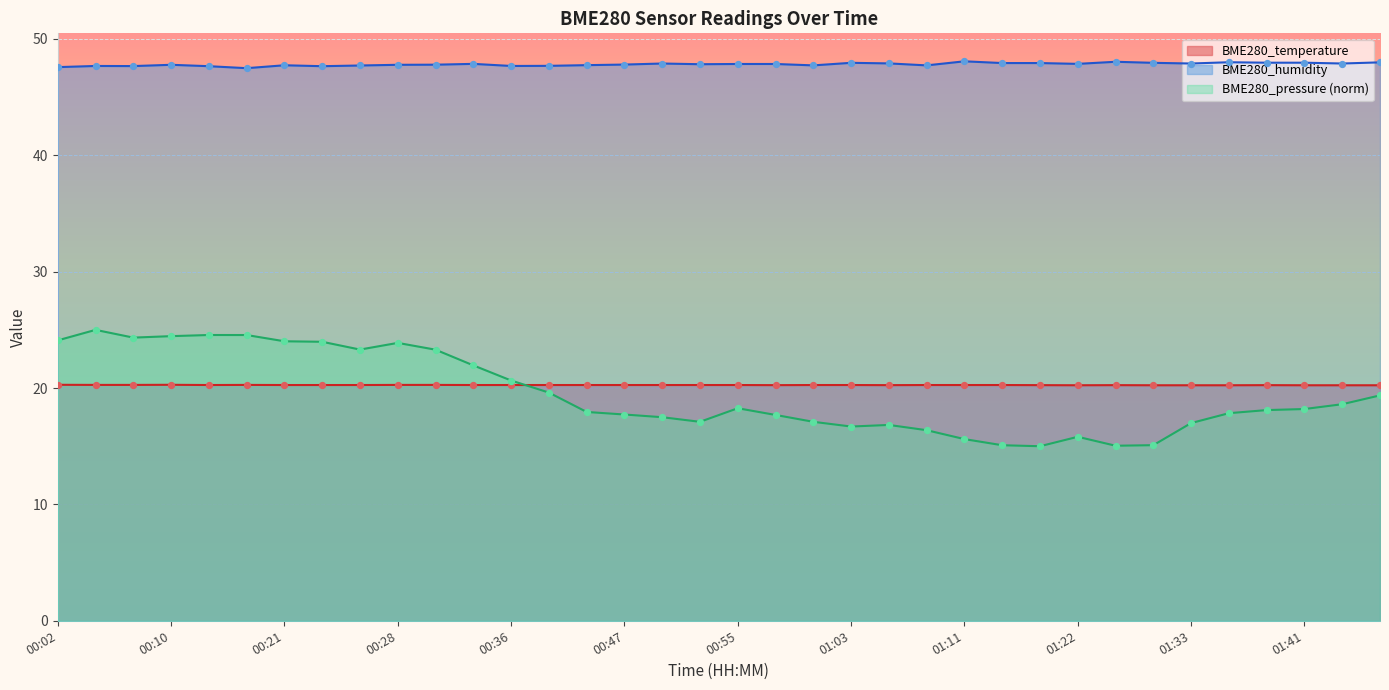

What is the total value across all series at 00:55?

86.4